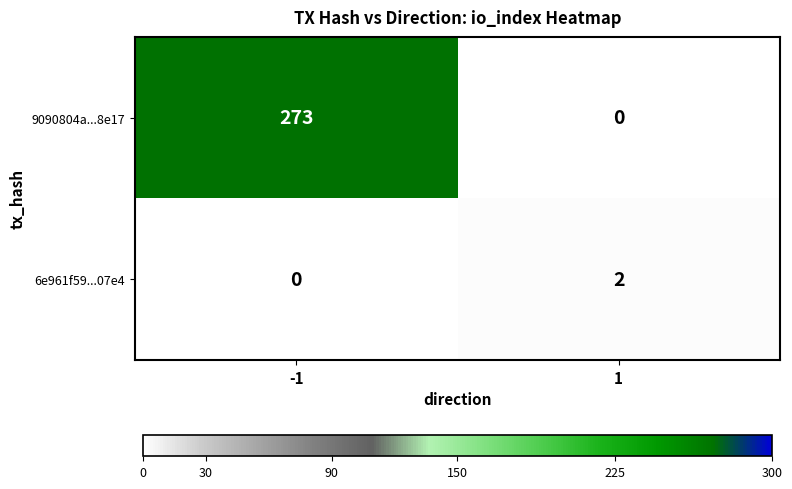

At how many categories does at least one series exceed 202?

1